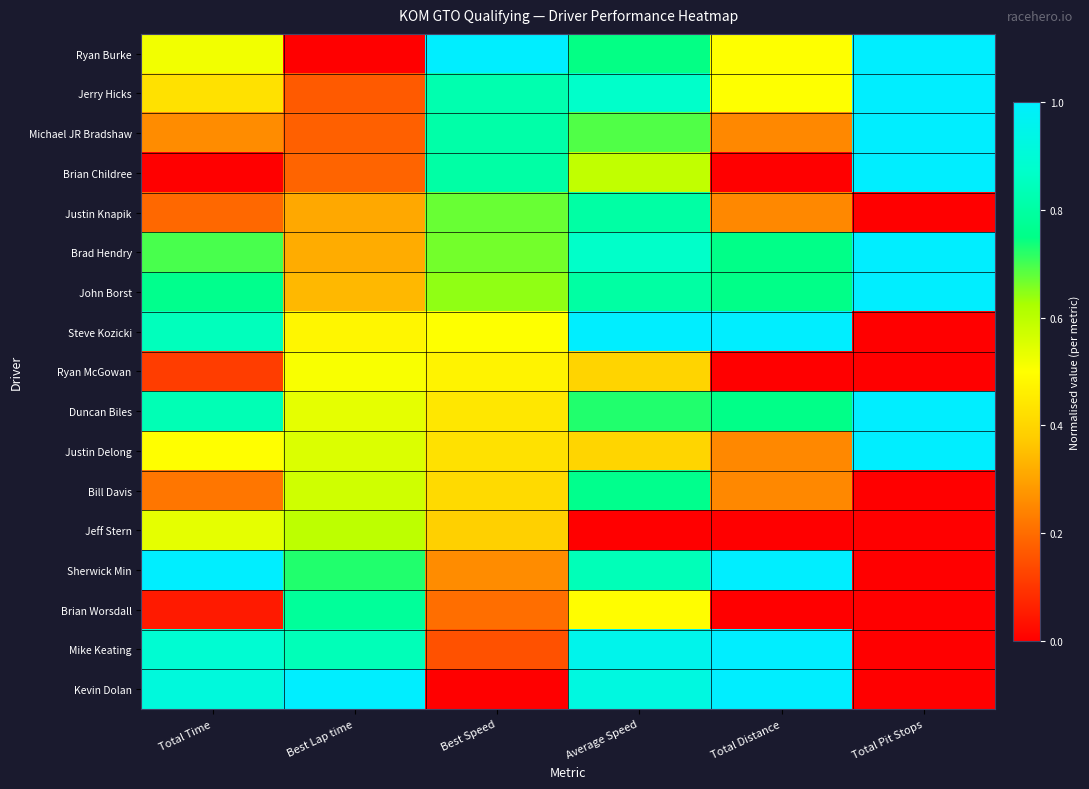

Count the number of categories in the chart.

6